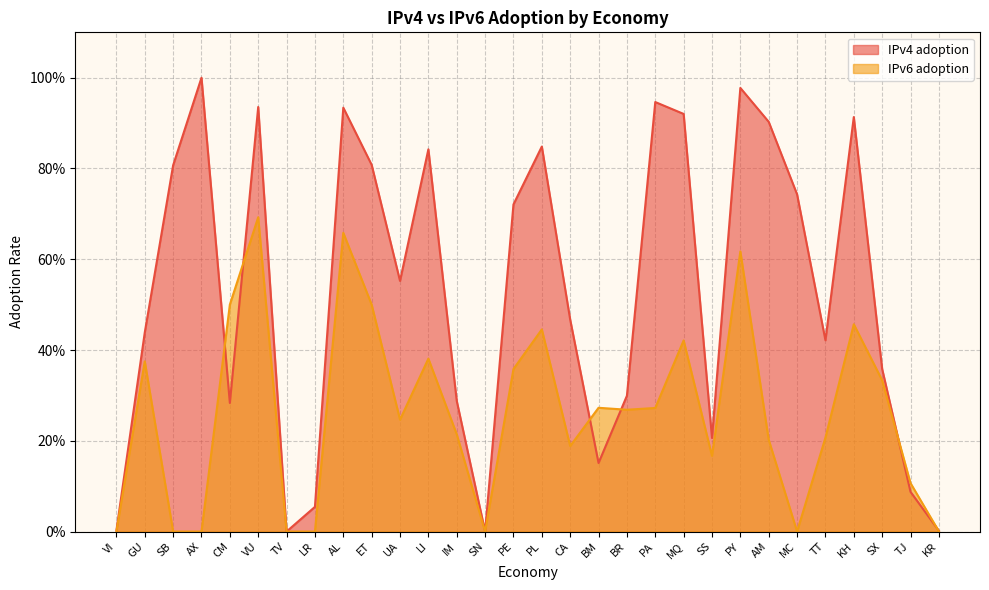

Which series ends up on top after the final intersection of IPv4 adoption and IPv6 adoption?

IPv4 adoption